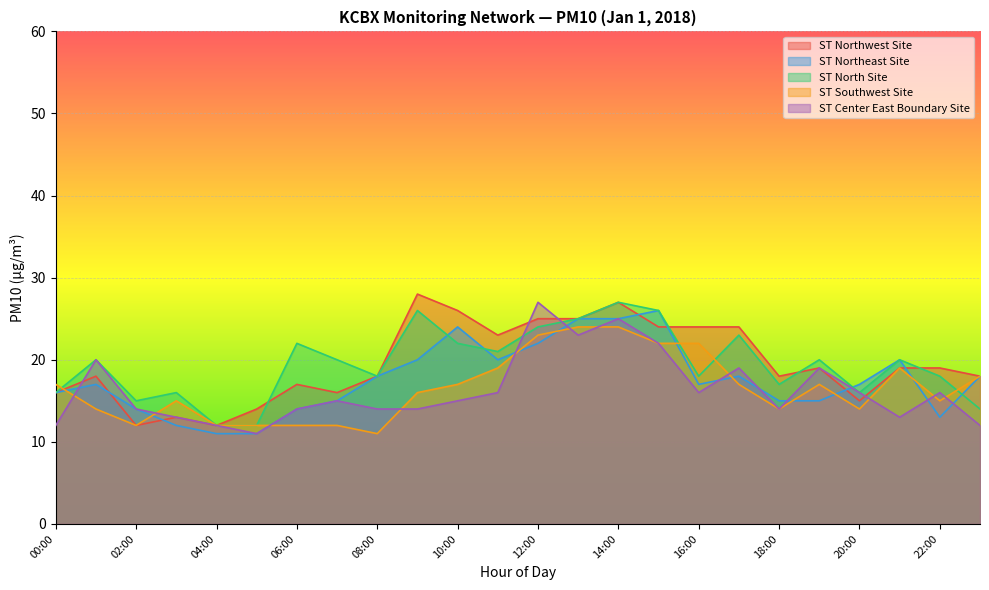

Where do ST Northeast Site and ST Center East Boundary Site first cross each other?

00:00 and 01:00